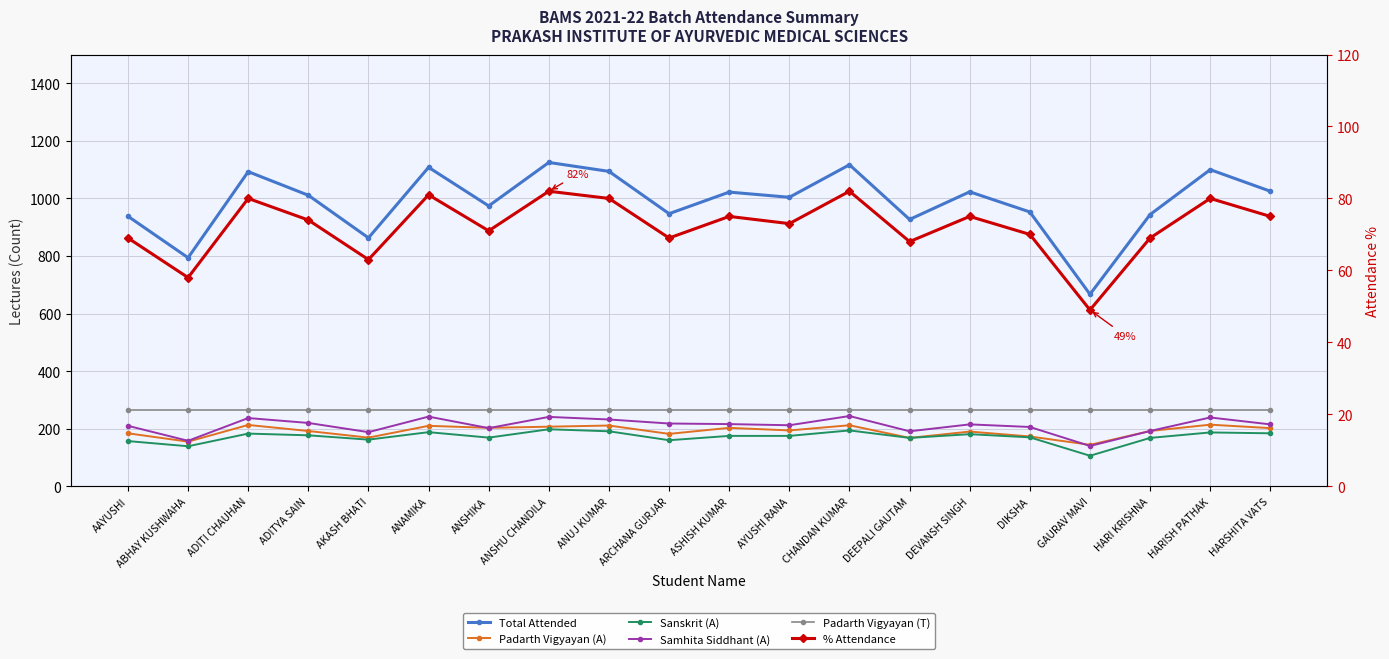

What is the maximum value for % Attendance?

82